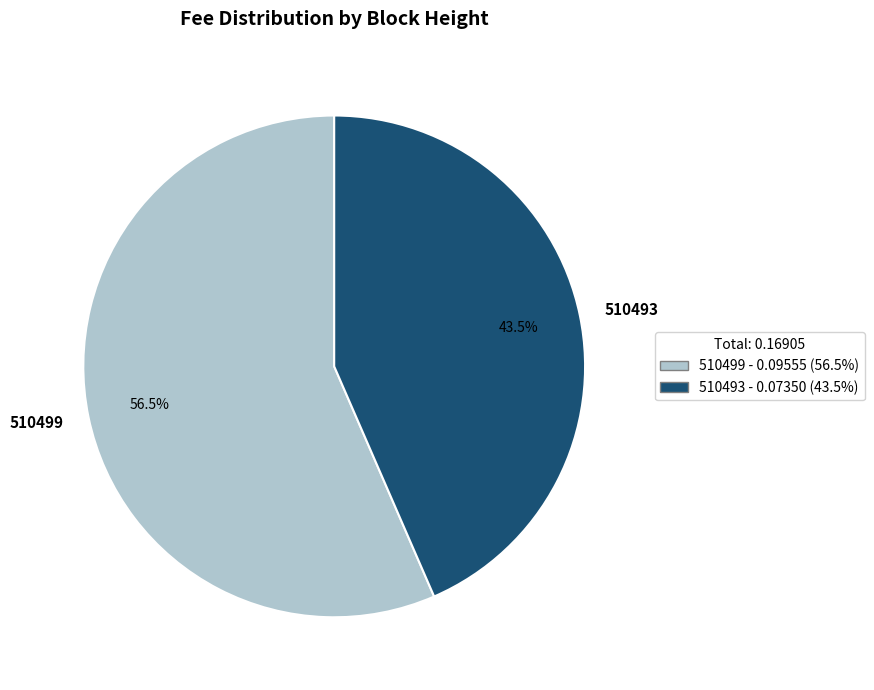

To the nearest percent, what is the difference between the 510499 and 510493 slice percentages?

13%